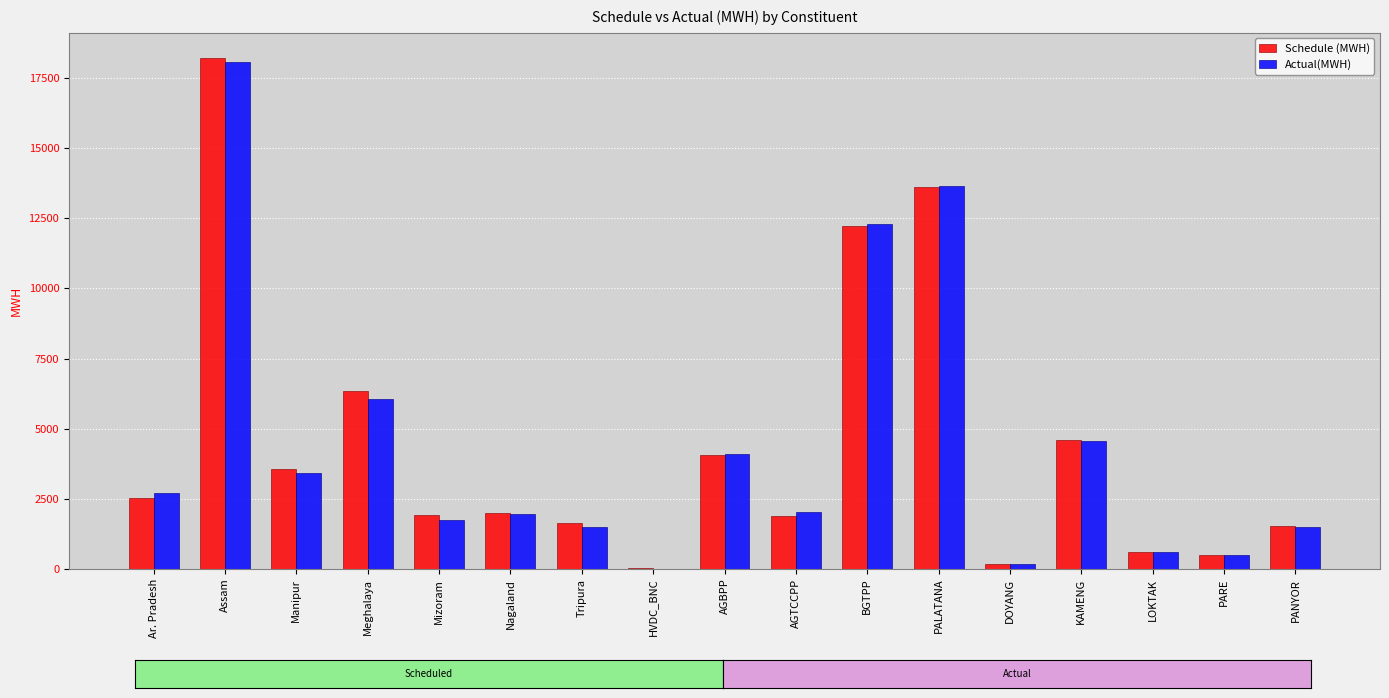

What is the sum of all Actual(MWH) values?

74857.8